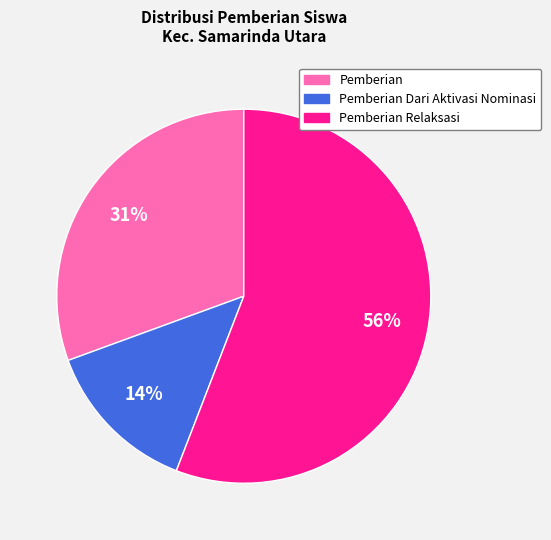

Is there a majority slice in this chart?

Yes